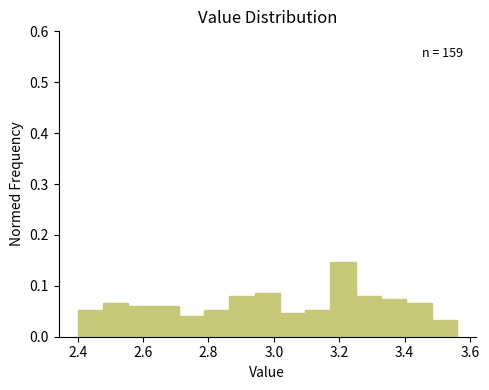

Read against the x-axis, roughly where is the centre of the tallest bar?

3.22